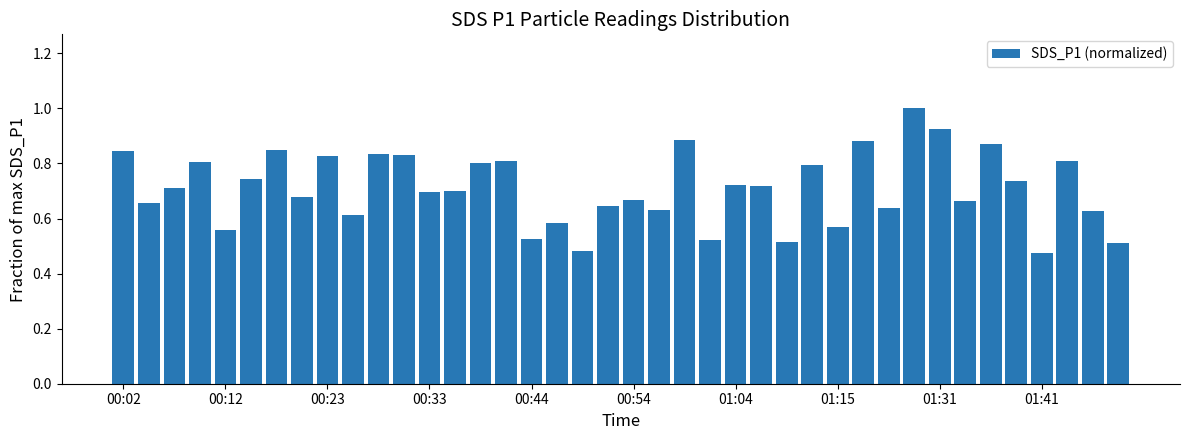

What is the greatest value displayed?

1.0